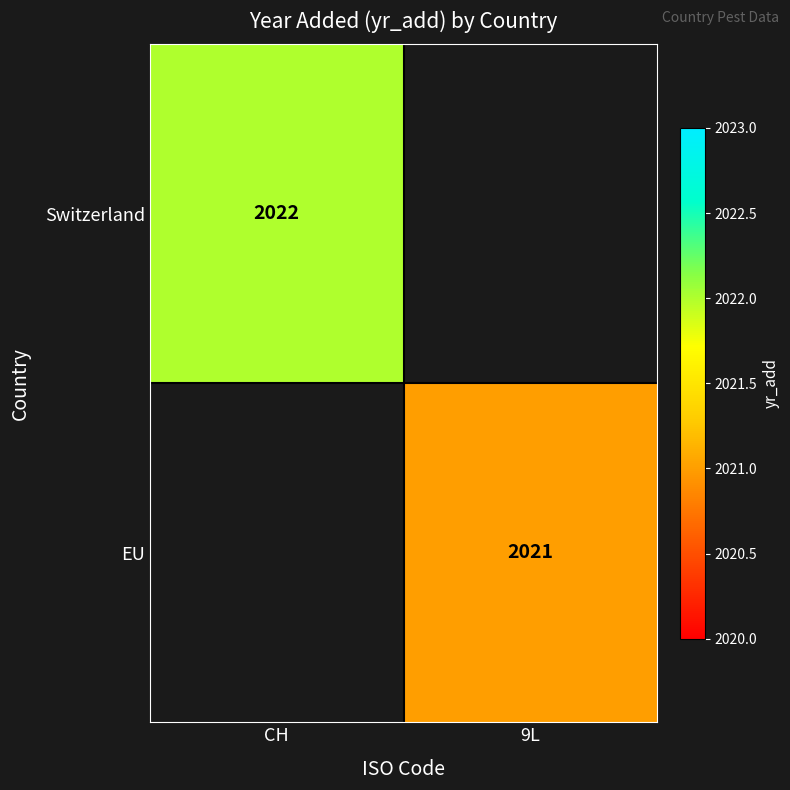

Is it true that EU equals 2021 at 9L?

True